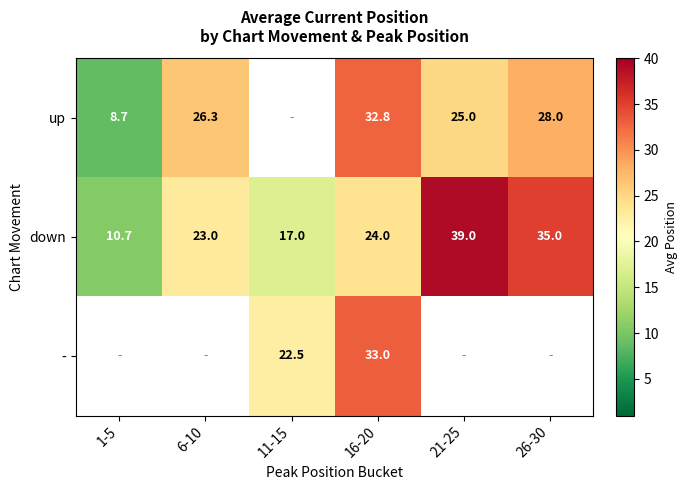

The down series shows 24.1 at 11-15. True or false?

False